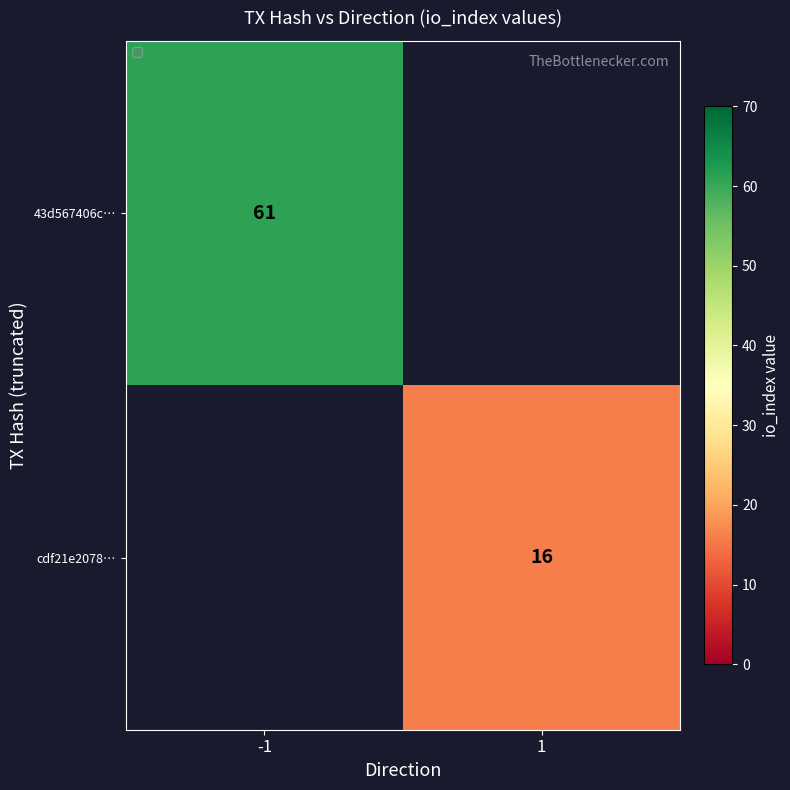

Is the value of 43d567406c… at -1 greater than the value of cdf21e2078… at 1?

Yes